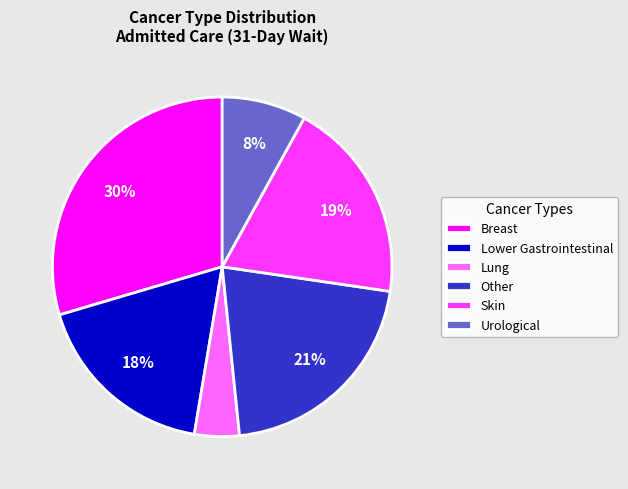

Is the sum of Skin and Breast greater than half?

No